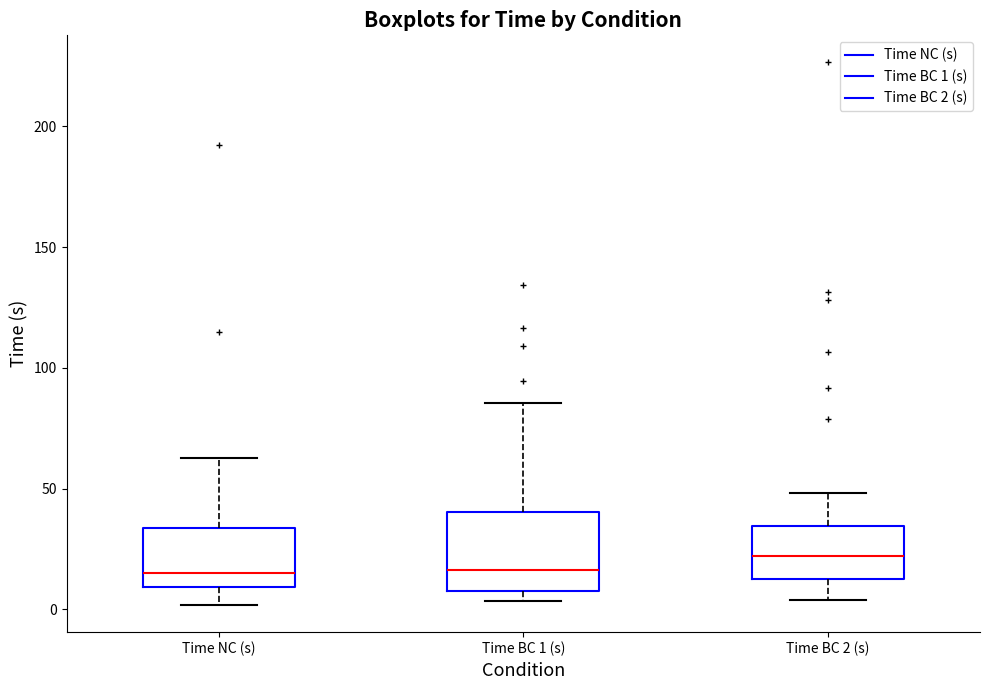

Where is the upper edge of the box for Time BC 1 (s) on the y-axis? The values are not printed on the chart, so give them approximately, as read against the axis.

40